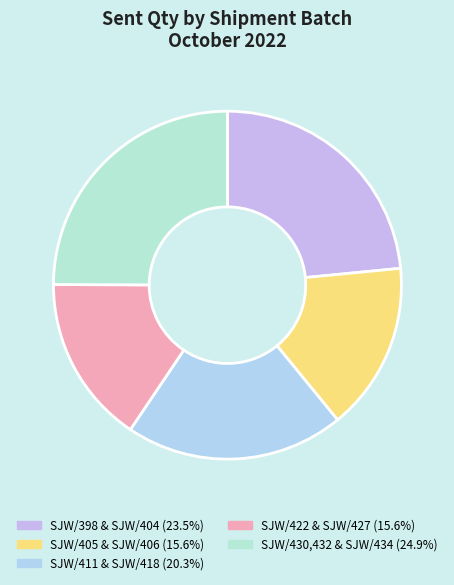

Count the number of slices in the pie.

5